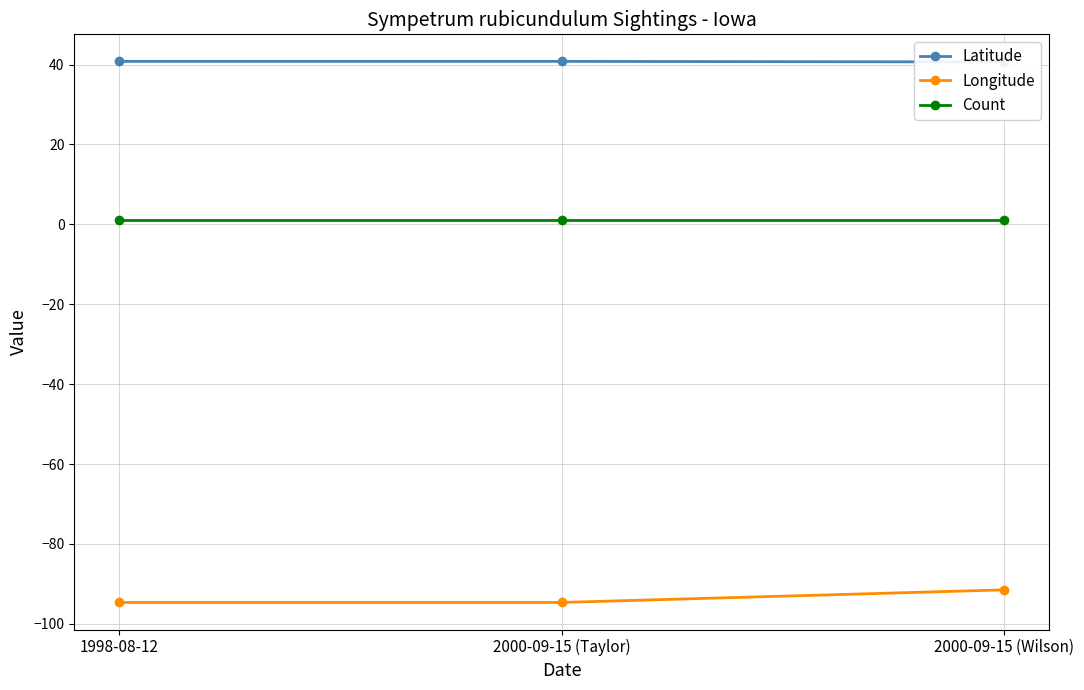

Rank the series by their maximum value, from lowest to highest.

Longitude, Count, Latitude